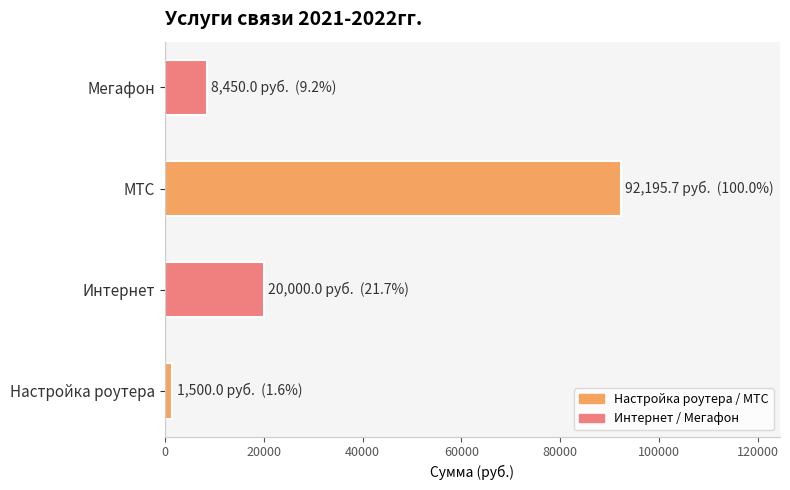

How many data points does each series have?

4